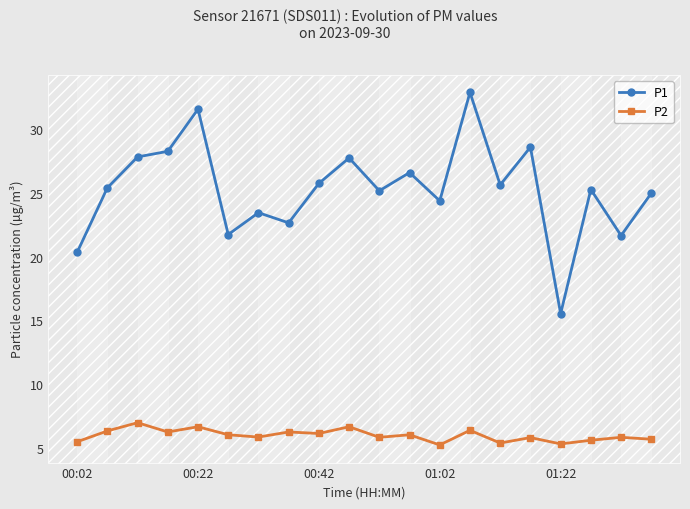

Which series has the widest spread of values?

P1